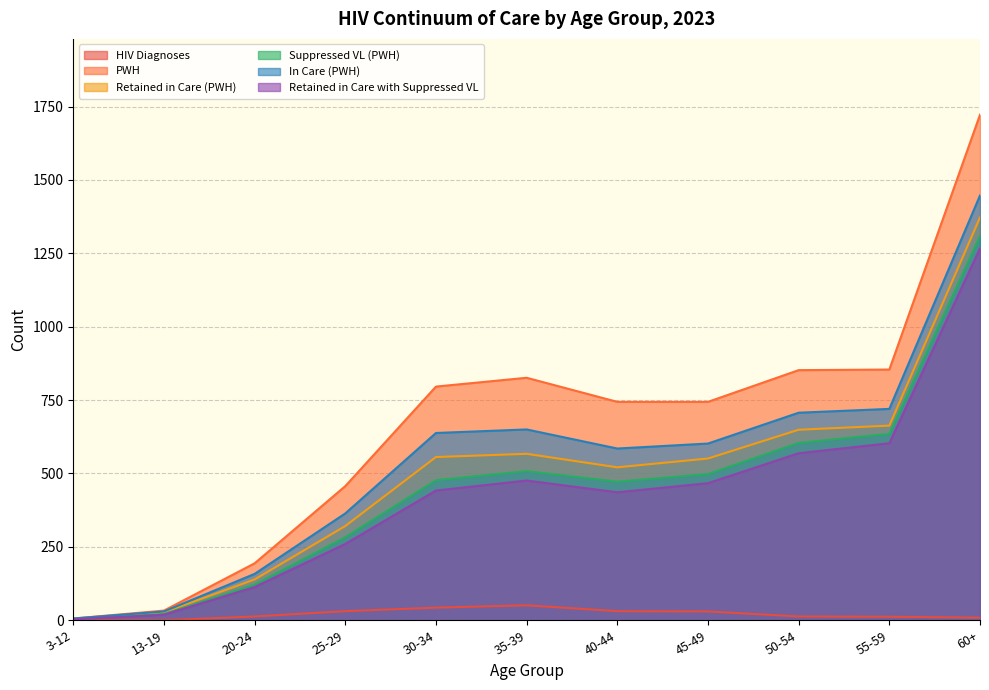

Rank the categories by Retained in Care with Suppressed VL value from highest to lowest.

60+, 55-59, 50-54, 35-39, 45-49, 30-34, 40-44, 25-29, 20-24, 13-19, 3-12, 